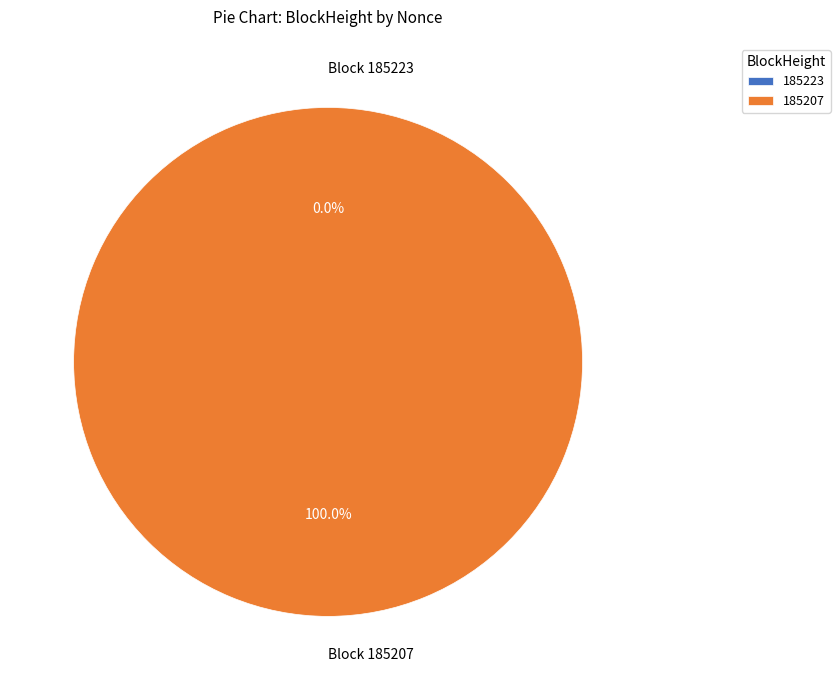

Rank the categories by value from lowest to highest.

185223, 185207